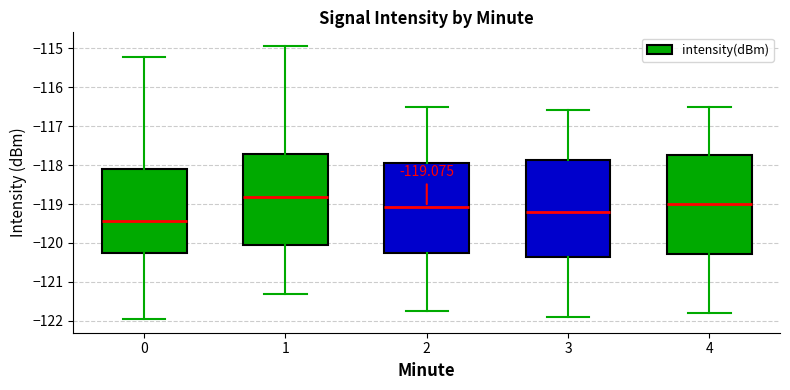

Which box's median line is the highest?

1